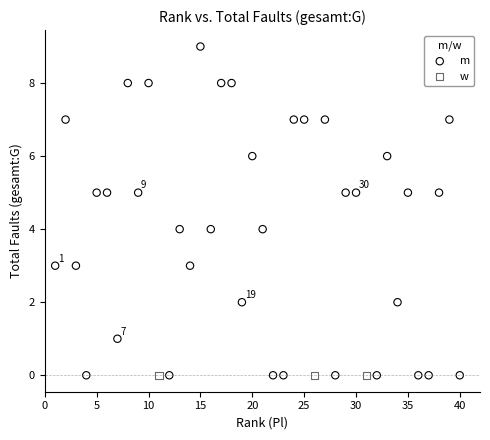

What are all the series names shown in the legend?

m, w